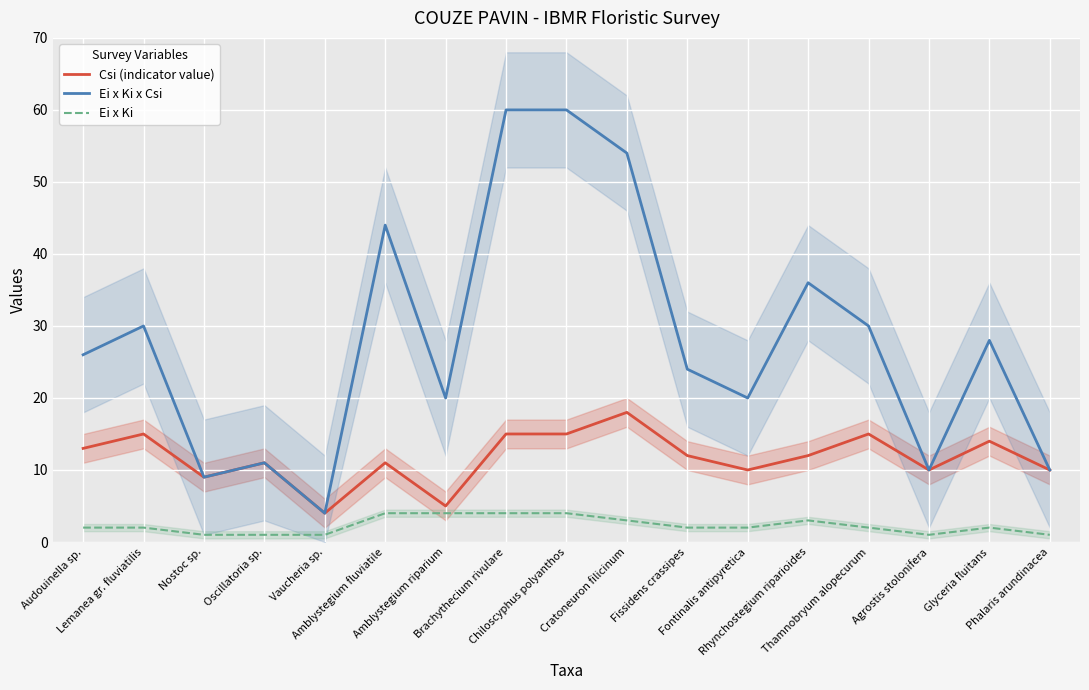

Reading left to right, extract all data points from this chart.

Csi (indicator value): Audouinella sp.=13	Lemanea gr. fluviatilis=15	Nostoc sp.=9	Oscillatoria sp.=11	Vaucheria sp.=4	Amblystegium fluviatile=11	Amblystegium riparium=5	Brachythecium rivulare=15	Chiloscyphus polyanthos=15	Cratoneuron filicinum=18	Fissidens crassipes=12	Fontinalis antipyretica=10	Rhynchostegium riparioides=12	Thamnobryum alopecurum=15	Agrostis stolonifera=10	Glyceria fluitans=14	Phalaris arundinacea=10
Ei x Ki x Csi: Audouinella sp.=26	Lemanea gr. fluviatilis=30	Nostoc sp.=9	Oscillatoria sp.=11	Vaucheria sp.=4	Amblystegium fluviatile=44	Amblystegium riparium=20	Brachythecium rivulare=60	Chiloscyphus polyanthos=60	Cratoneuron filicinum=54	Fissidens crassipes=24	Fontinalis antipyretica=20	Rhynchostegium riparioides=36	Thamnobryum alopecurum=30	Agrostis stolonifera=10	Glyceria fluitans=28	Phalaris arundinacea=10
Ei x Ki: Audouinella sp.=2	Lemanea gr. fluviatilis=2	Nostoc sp.=1	Oscillatoria sp.=1	Vaucheria sp.=1	Amblystegium fluviatile=4	Amblystegium riparium=4	Brachythecium rivulare=4	Chiloscyphus polyanthos=4	Cratoneuron filicinum=3	Fissidens crassipes=2	Fontinalis antipyretica=2	Rhynchostegium riparioides=3	Thamnobryum alopecurum=2	Agrostis stolonifera=1	Glyceria fluitans=2	Phalaris arundinacea=1